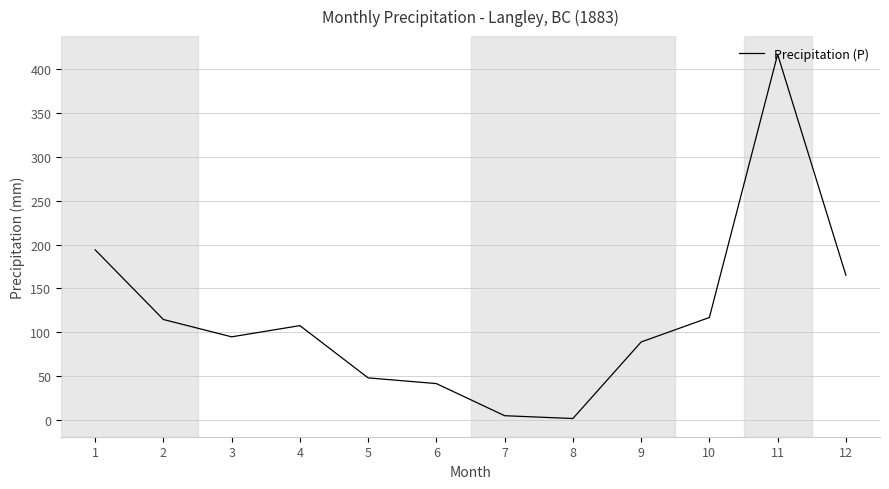

Approximately how many times larger is the value at 10 compared to 12?

0.7